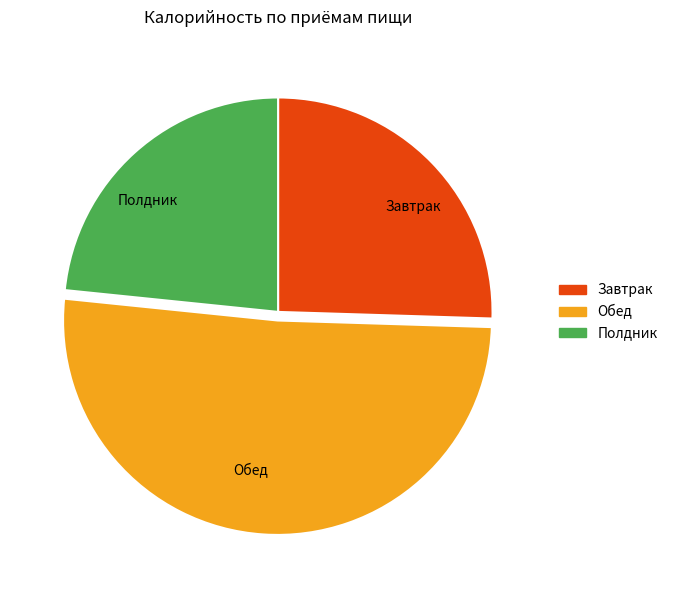

How many slices are in this pie chart?

3